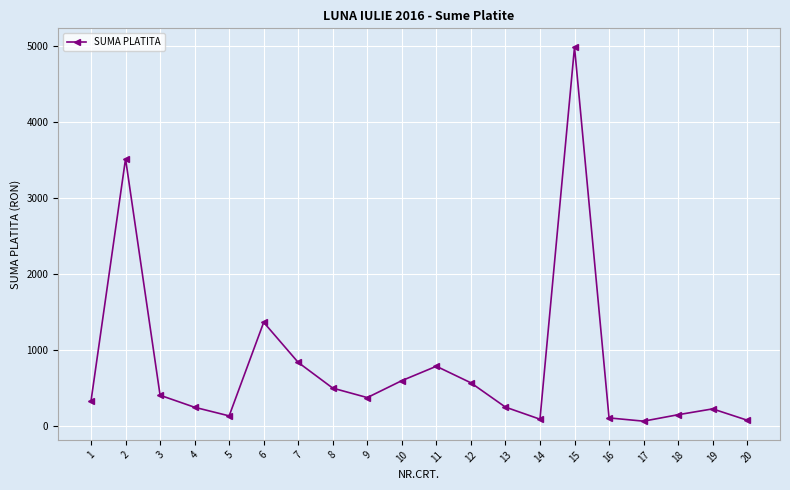

The value at 16 is 107.9. True or false?

True